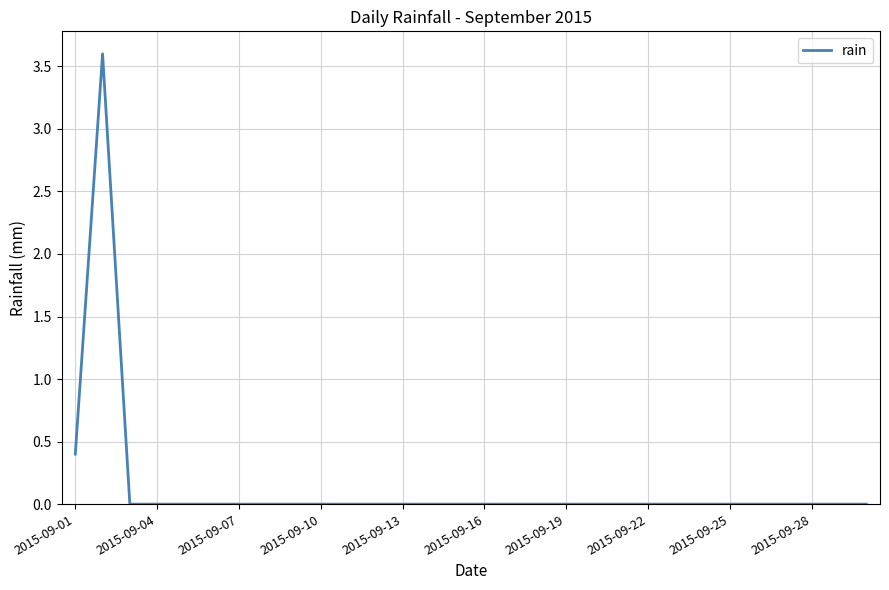

What is the maximum value shown in the chart?

3.6